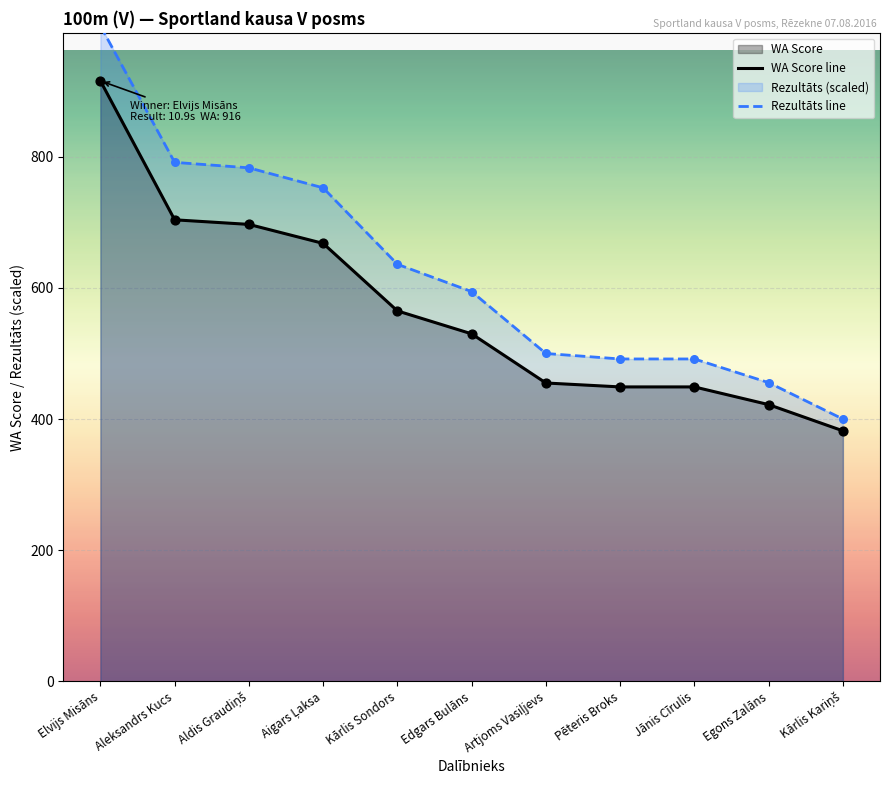

Which series has the largest total across all categories?

Rezultāts